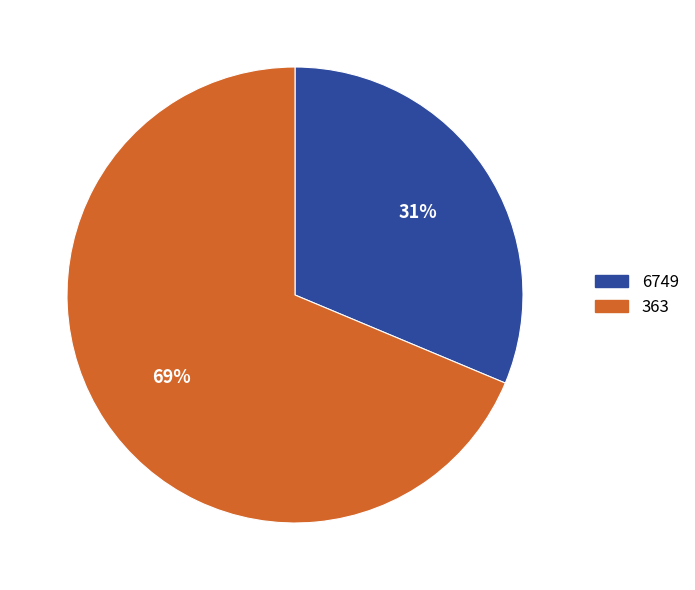

Rank the categories by value from lowest to highest.

6749, 363